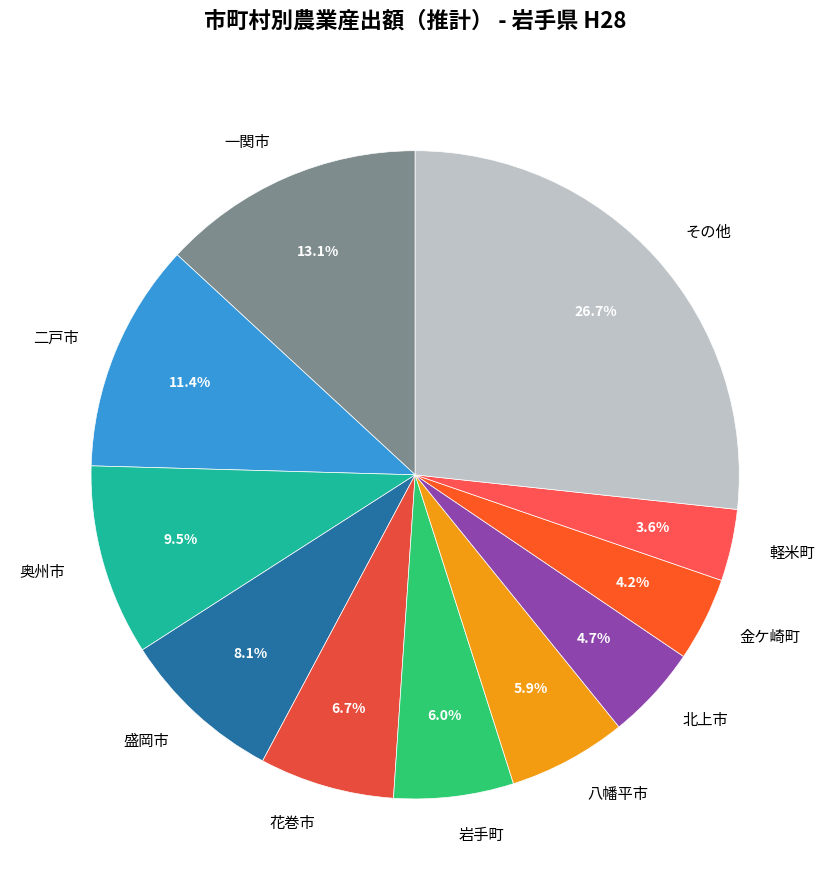

Is 軽米町 the majority of the pie?

No